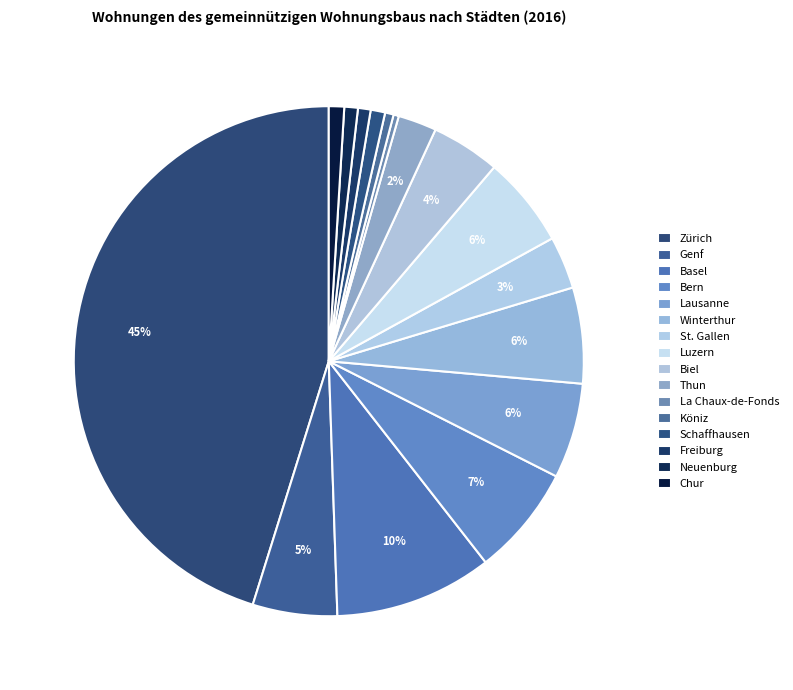

How many slices are in this pie chart?

16